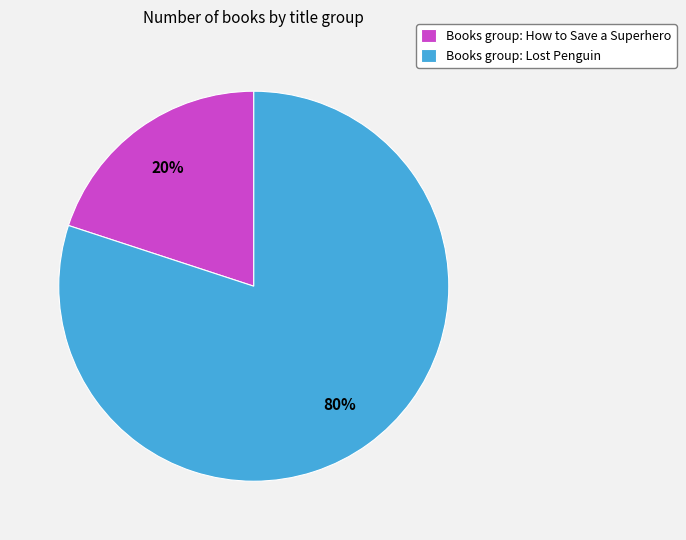

To the nearest percent, what percentage of the pie is Books group: Lost Penguin?

80%